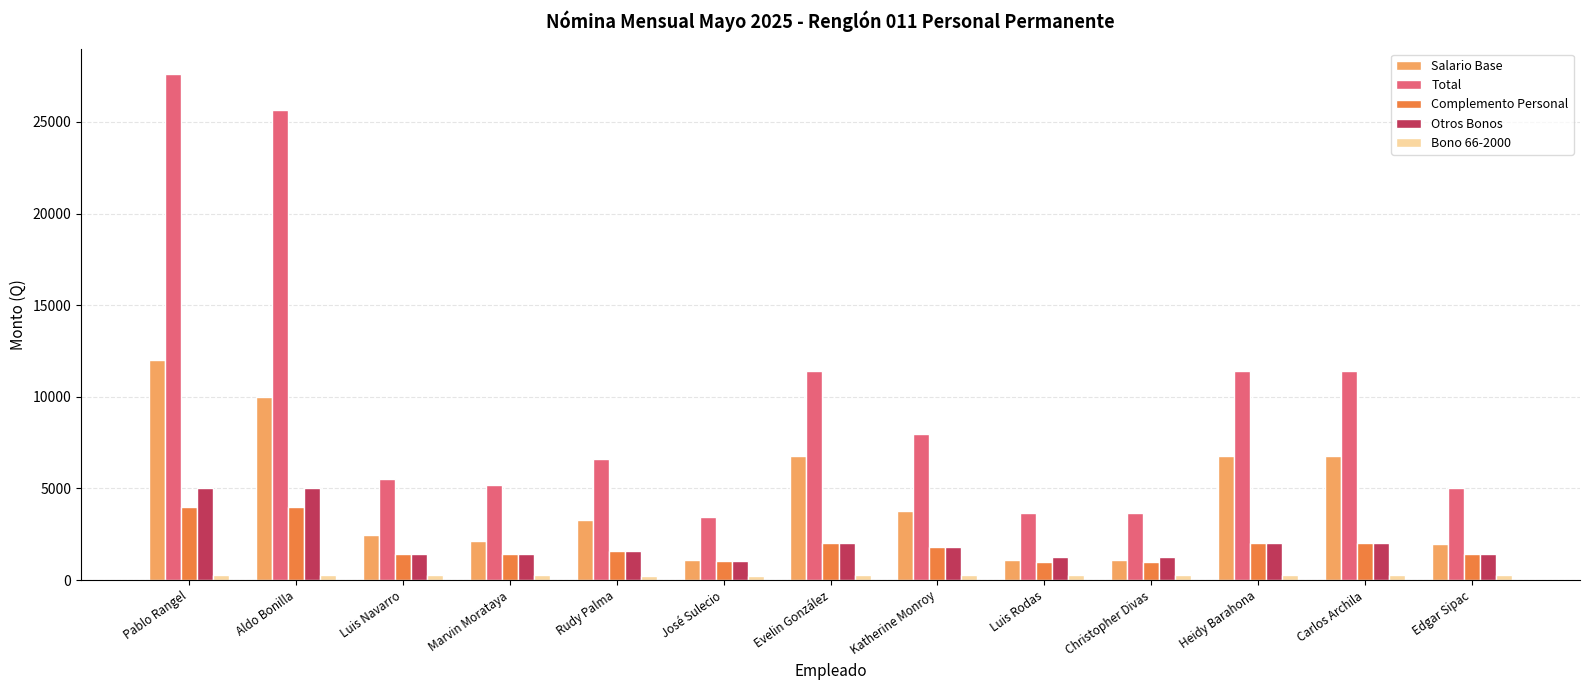

Which series has the largest total across all categories?

Total